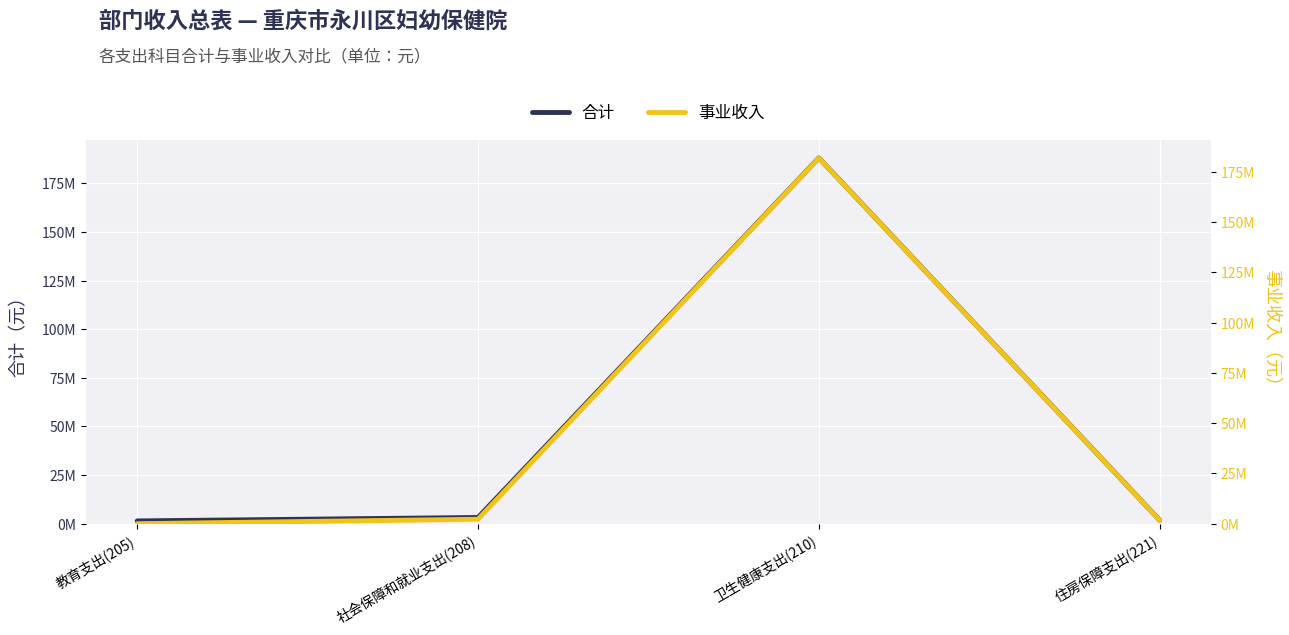

What is the approximate value of 合计 at 社会保障和就业支出(208)?

3186344.5